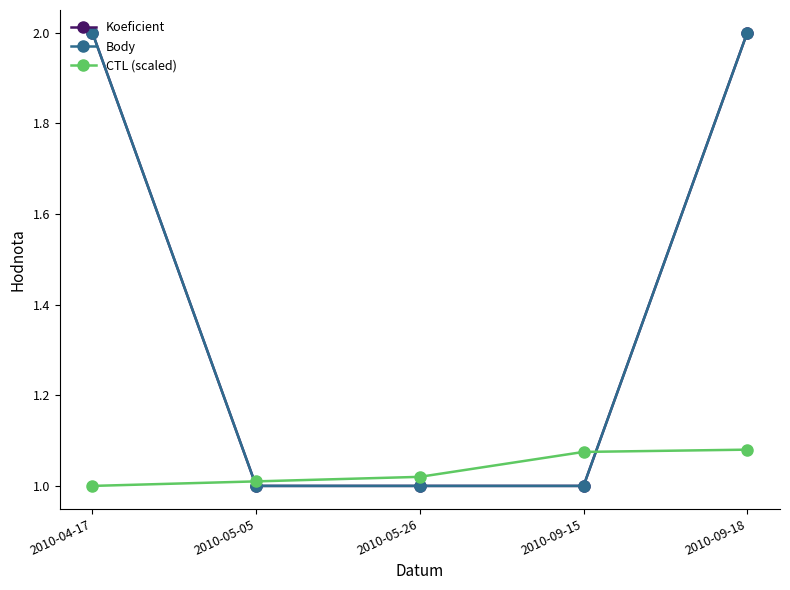

List the series in order of their peak value, highest first.

Koeficient, Body, CTL (scaled)